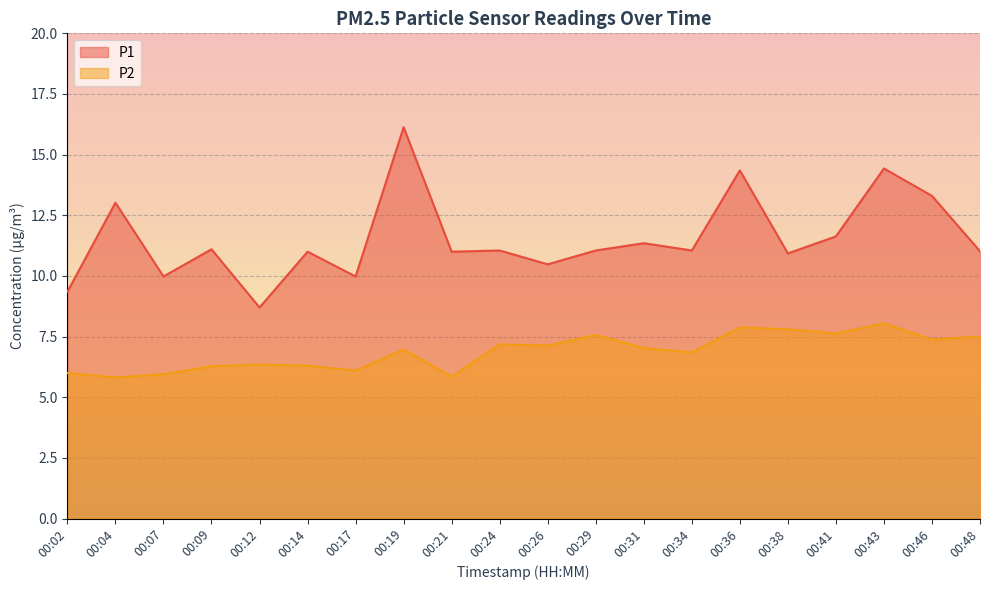

What is the value of the P2 point at the 17th from the left?

7.6